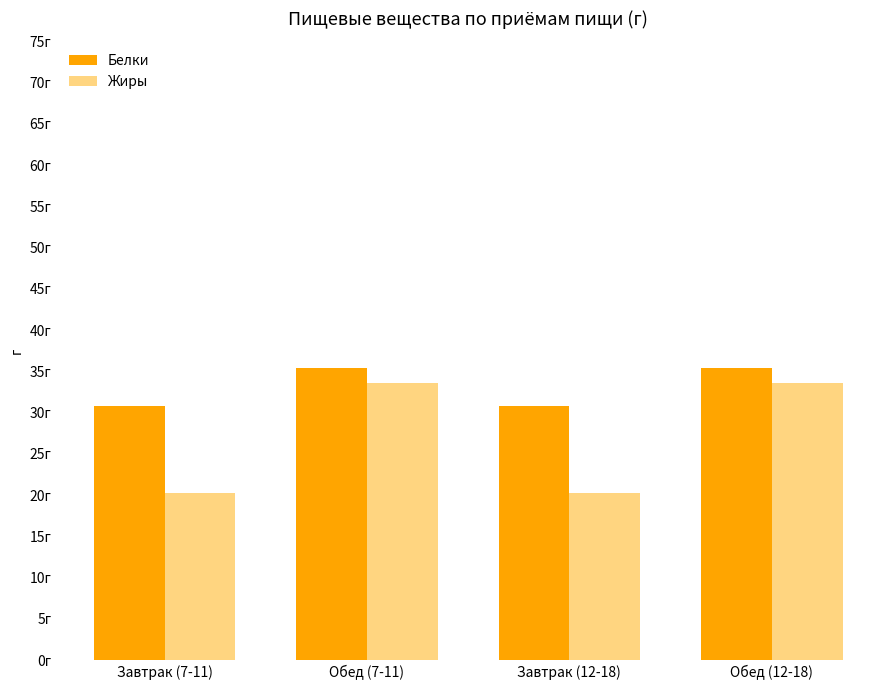

Which series has the largest total across all categories?

Белки